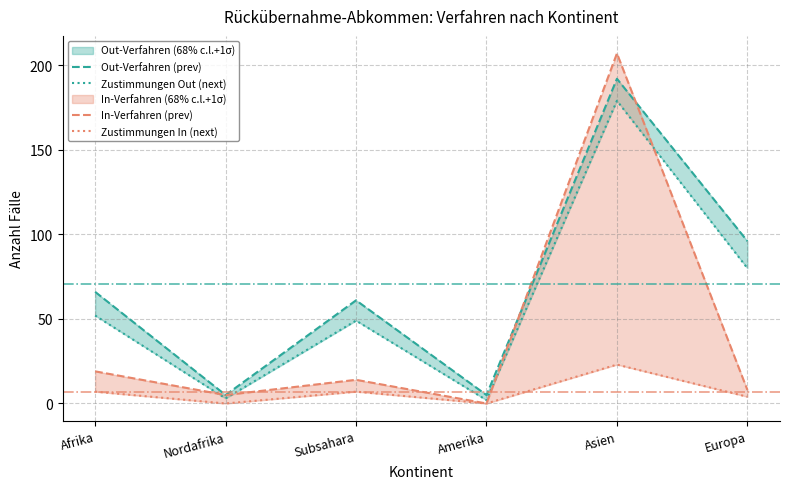

At which category does Zustimmungen Out (next) reach its first local valley?

Nordafrika